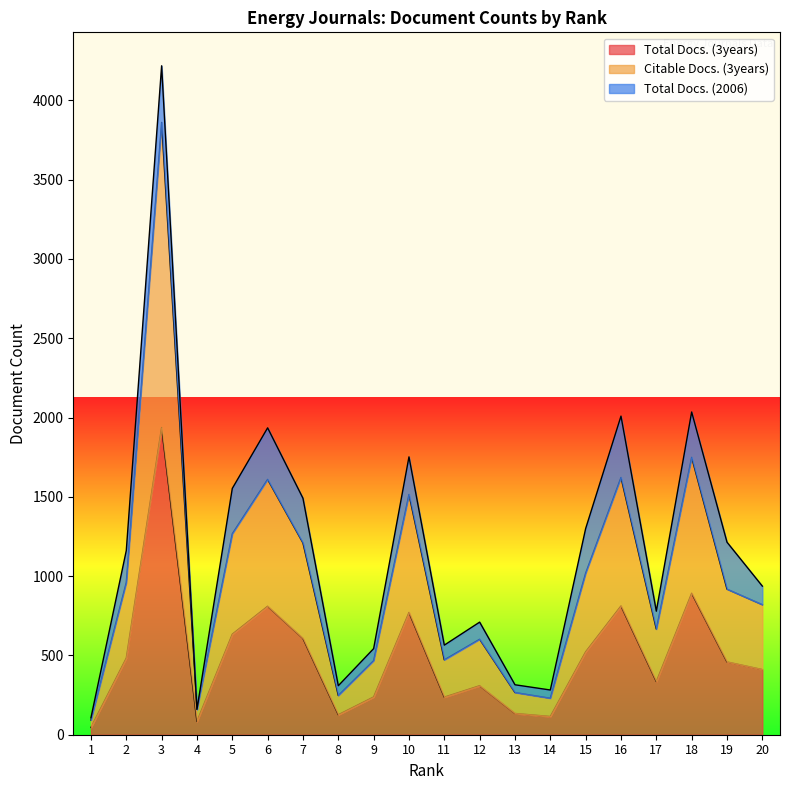

What is the difference between the maximum and second lowest values in the Total Docs. (3years) series?

1853